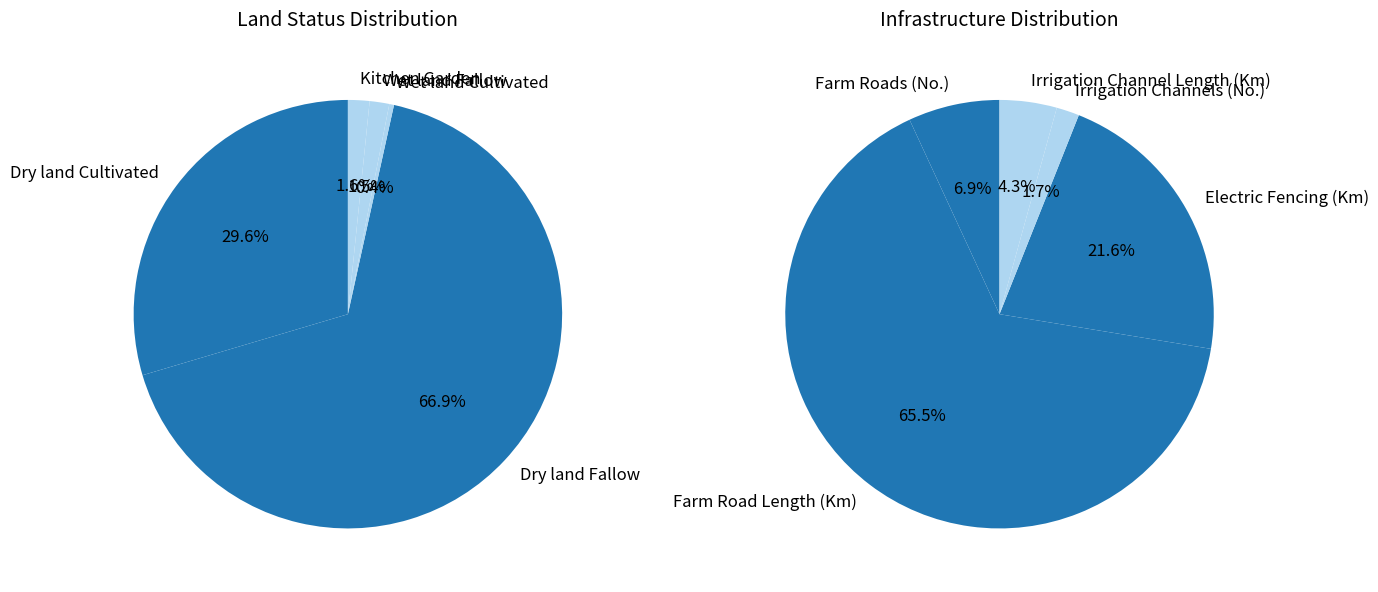

Do Wet land Fallow and Dry land Fallow together represent more than half of the pie?

Yes